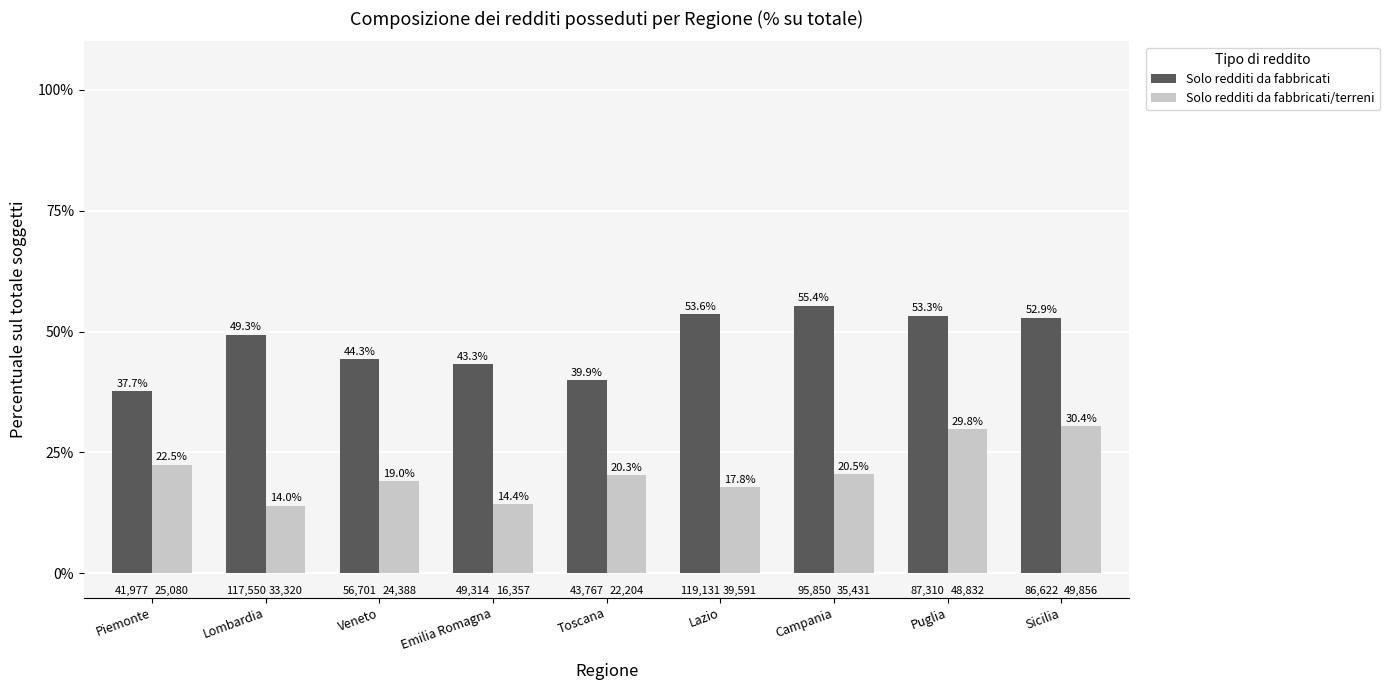

What position from the right is Campania?

3